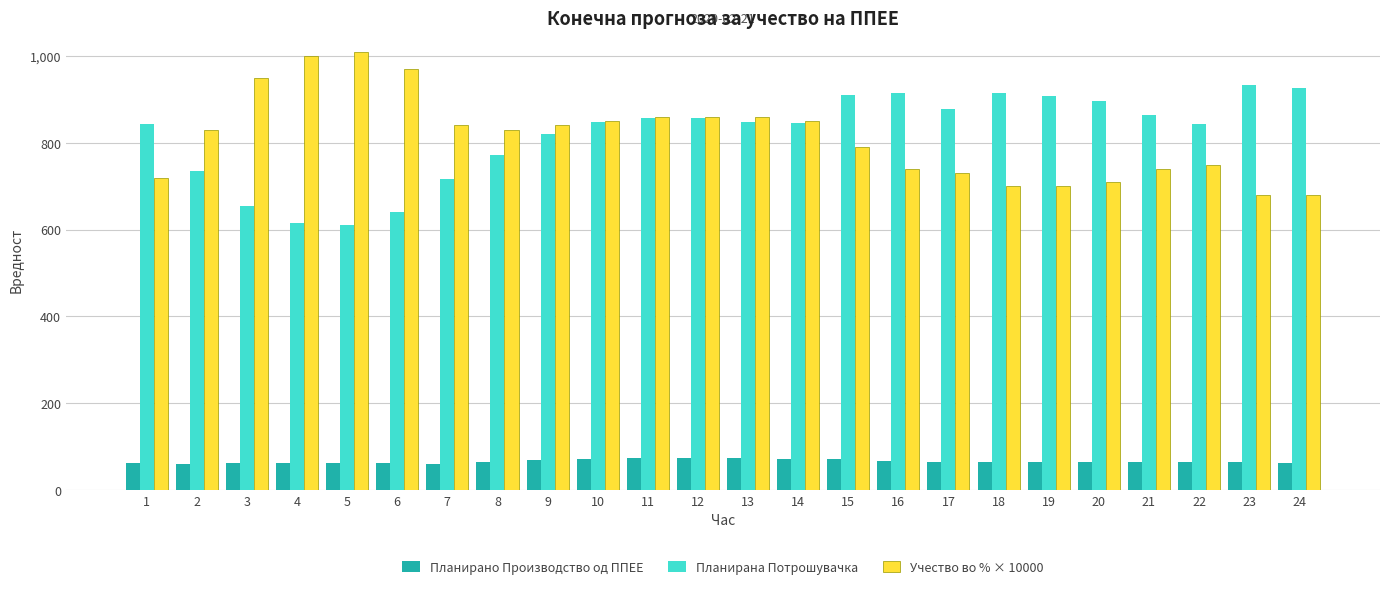

Which series changed the most between 6 and 13?

Планирана Потрошувачка